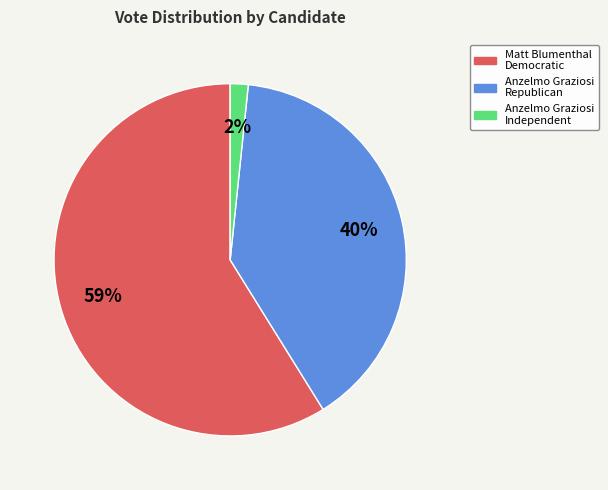

To the nearest percent, what is the average slice percentage?

33%